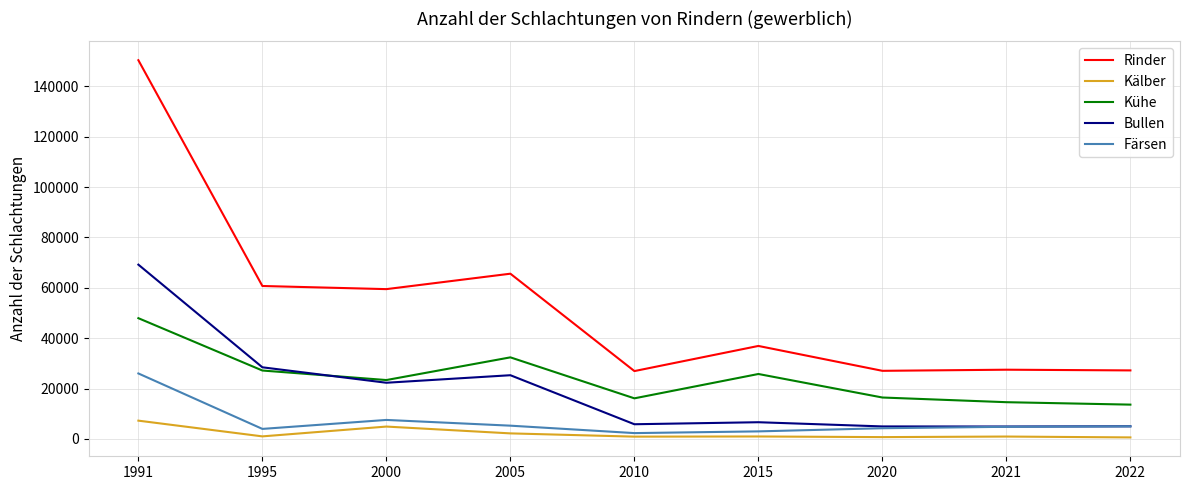

What is the sum of all Rinder values?

481660